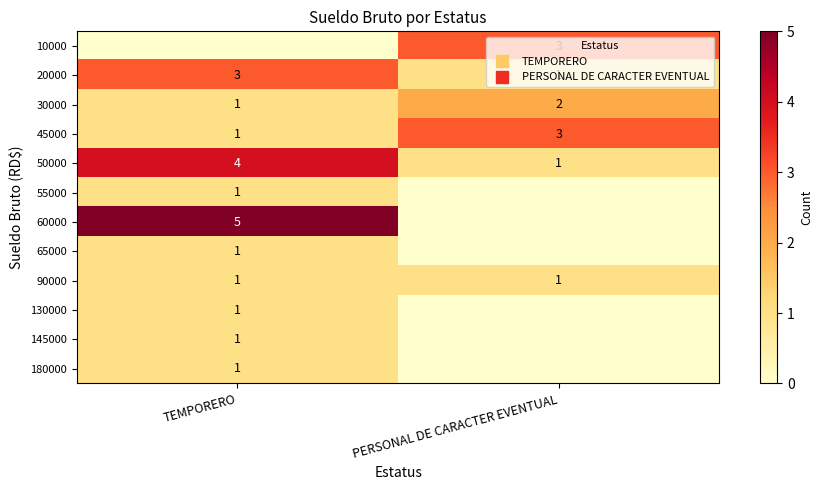

The 180000 series shows 0 at PERSONAL DE CARACTER EVENTUAL. True or false?

False